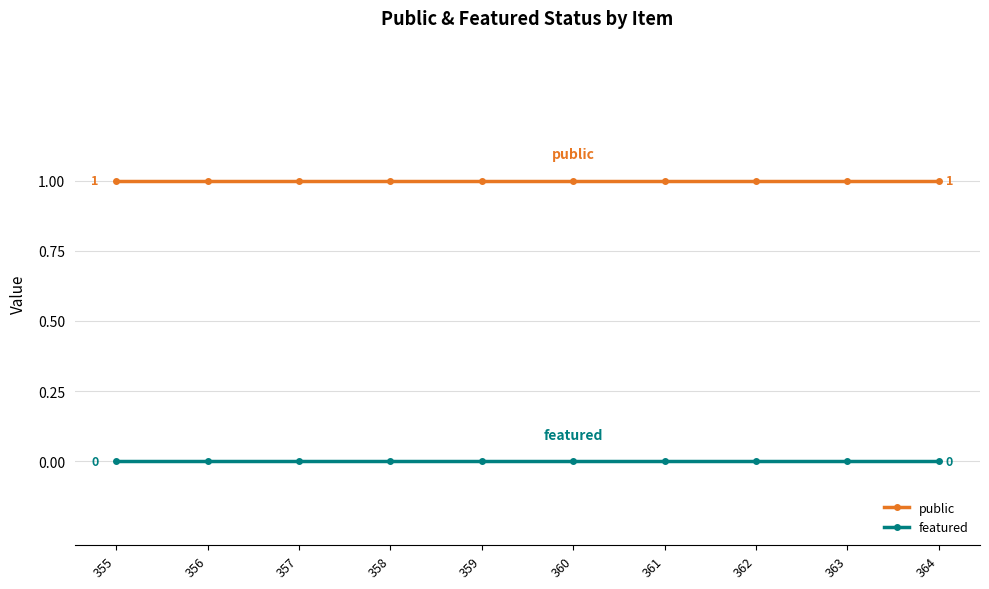

What is the greatest value displayed?

1